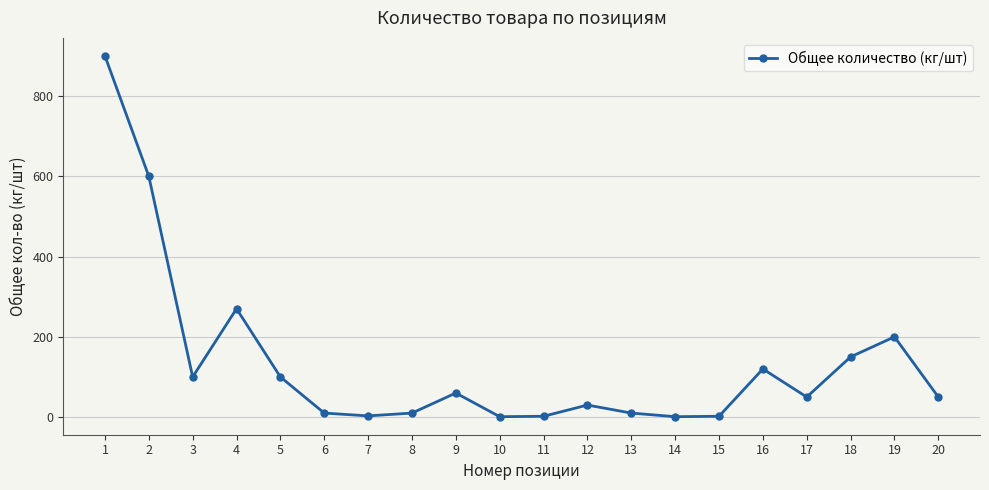

What is the average value?

133